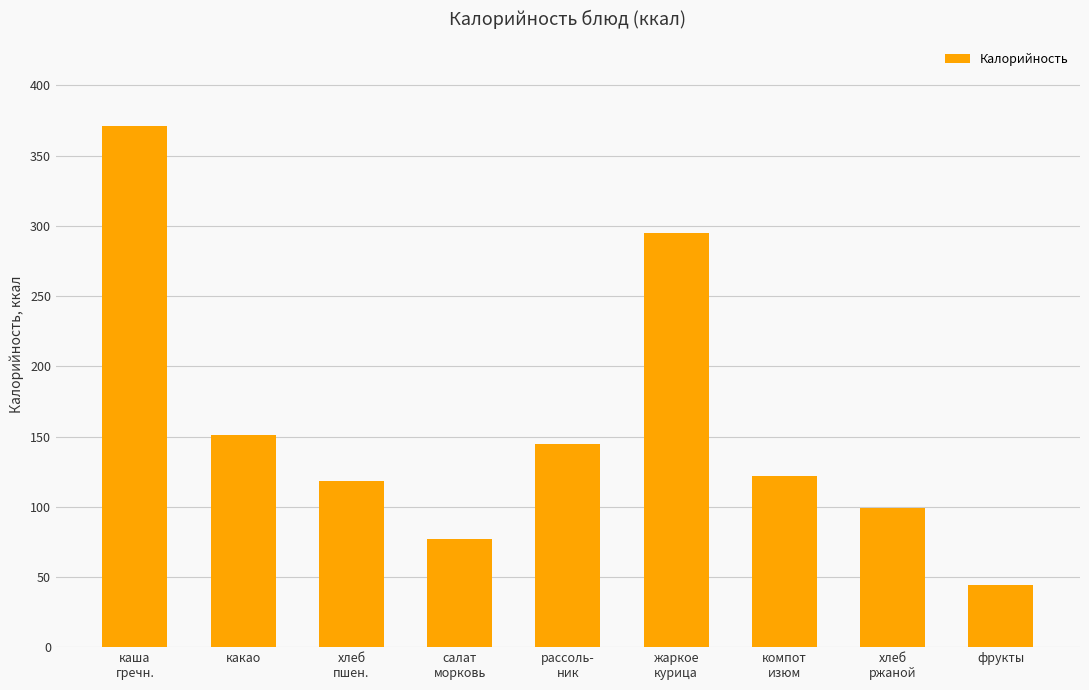

Which has a higher value, фрукты or рассоль-
ник?

рассоль-
ник